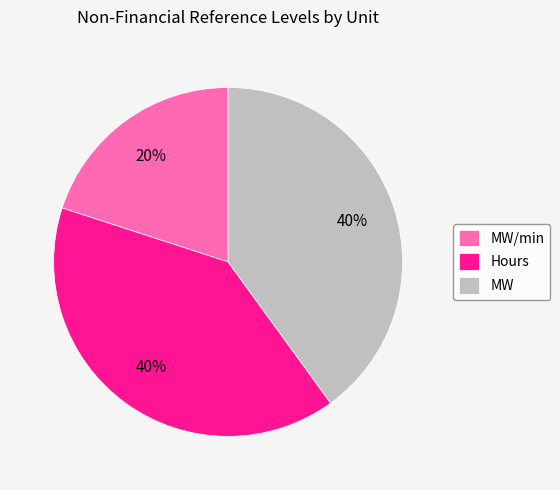

Which slice is the smallest?

MW/min